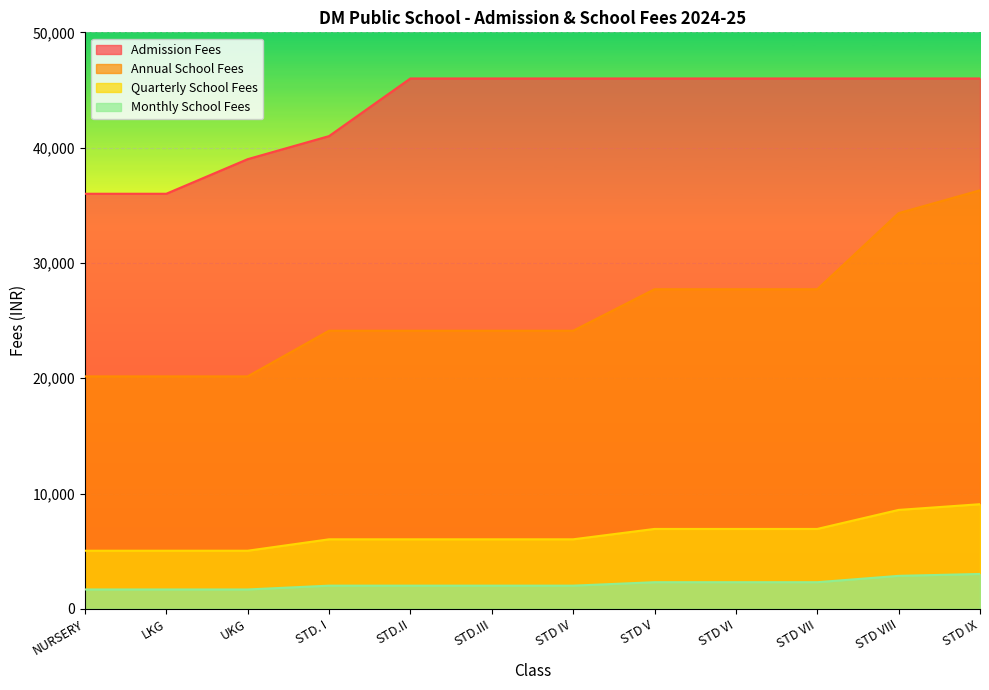

What is the label of the 11th point from the right?

LKG